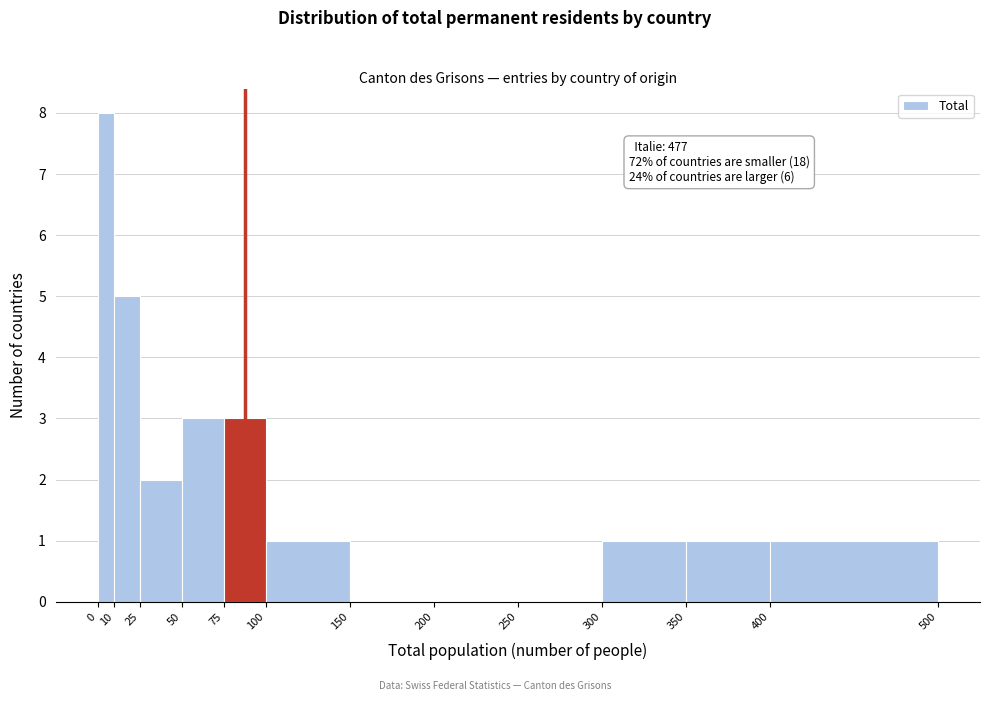

Which range on the x-axis has the tallest bar?

0 to 10